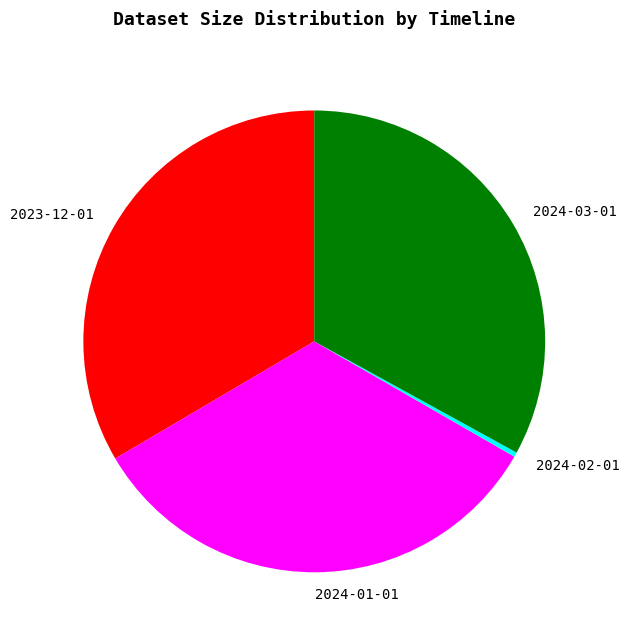

Which category has the smallest portion of the pie?

2024-02-01